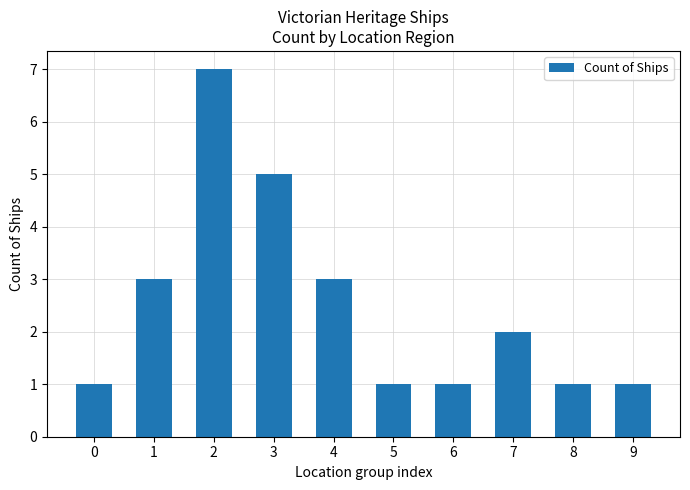

How many values are between 1 and 3?

8